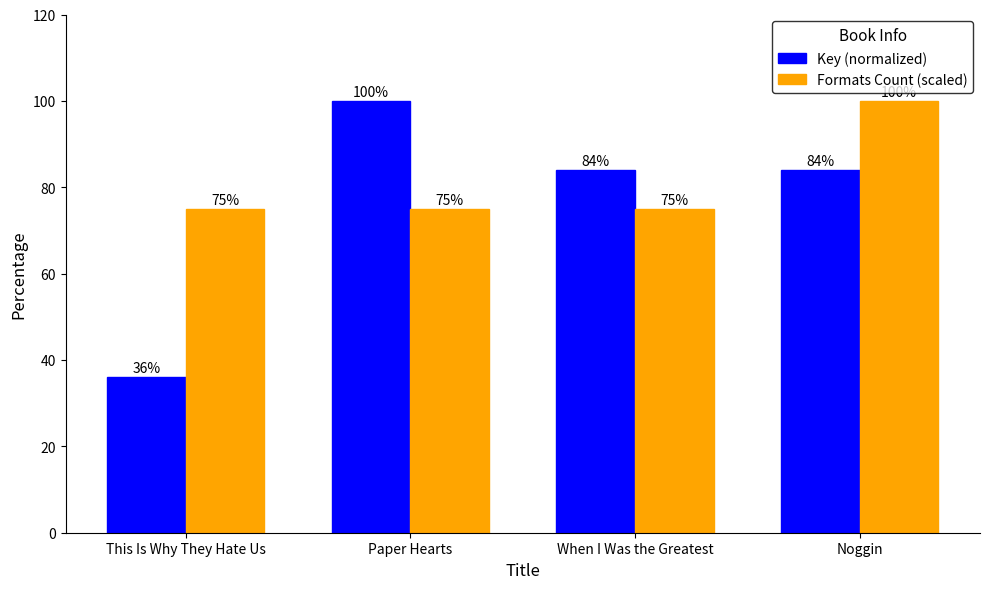

What is the sum of the Formats Count (scaled) values at This Is Why They Hate Us and Paper Hearts?

150